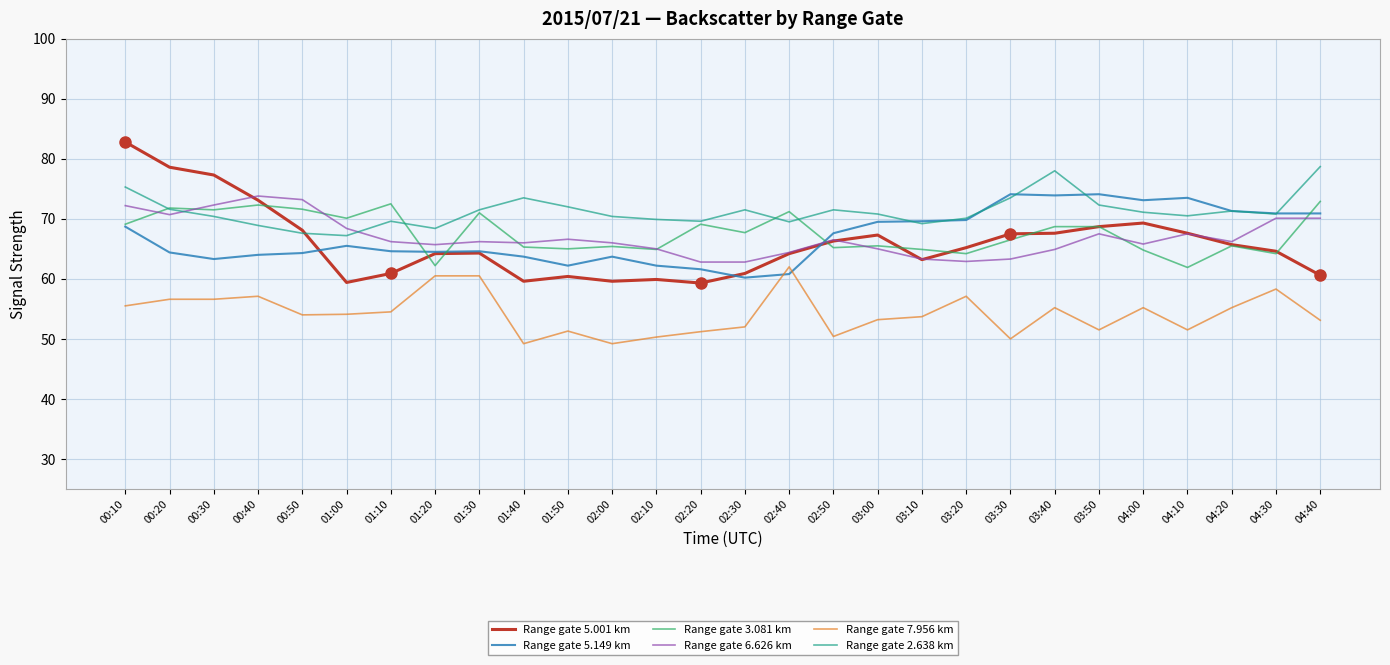

What are all the series names shown in the legend?

Range gate 5.001 km, Range gate 5.149 km, Range gate 3.081 km, Range gate 6.626 km, Range gate 7.956 km, Range gate 2.638 km